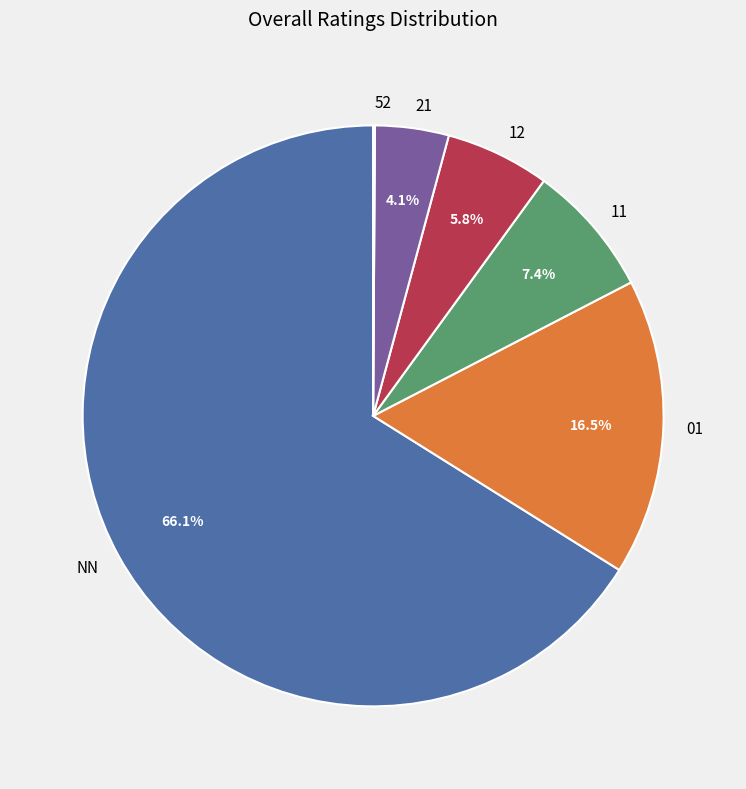

Which slice is the largest?

NN